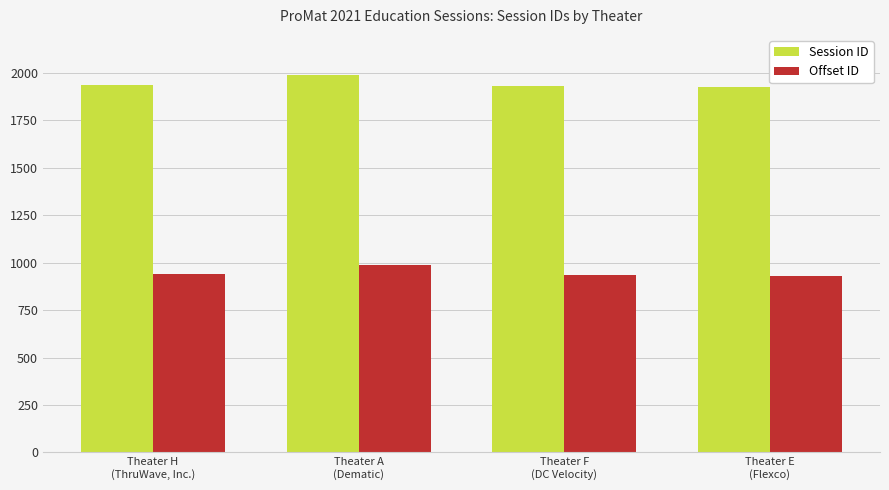

The Session ID series shows 1928 at Theater E
(Flexco). True or false?

True